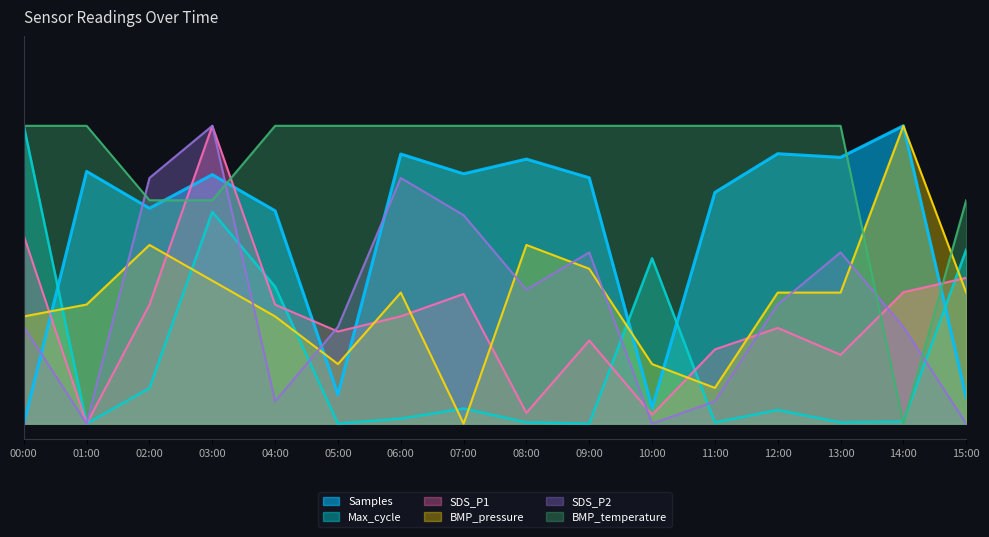

Which has a higher value, 11:00 or 07:00?

07:00